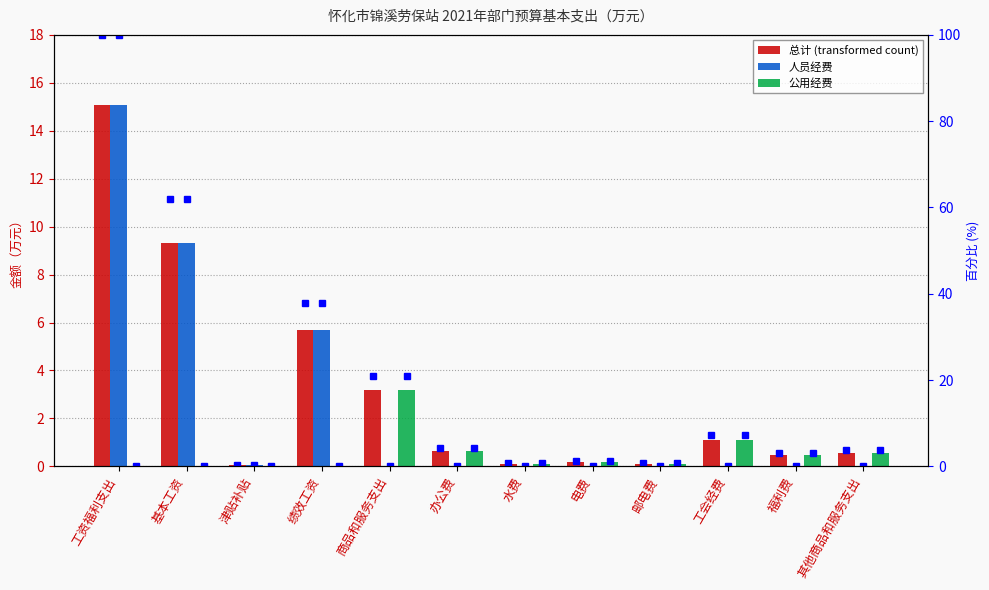

Which has a higher value, 工会经费 or 其他商品和服务支出?

工会经费